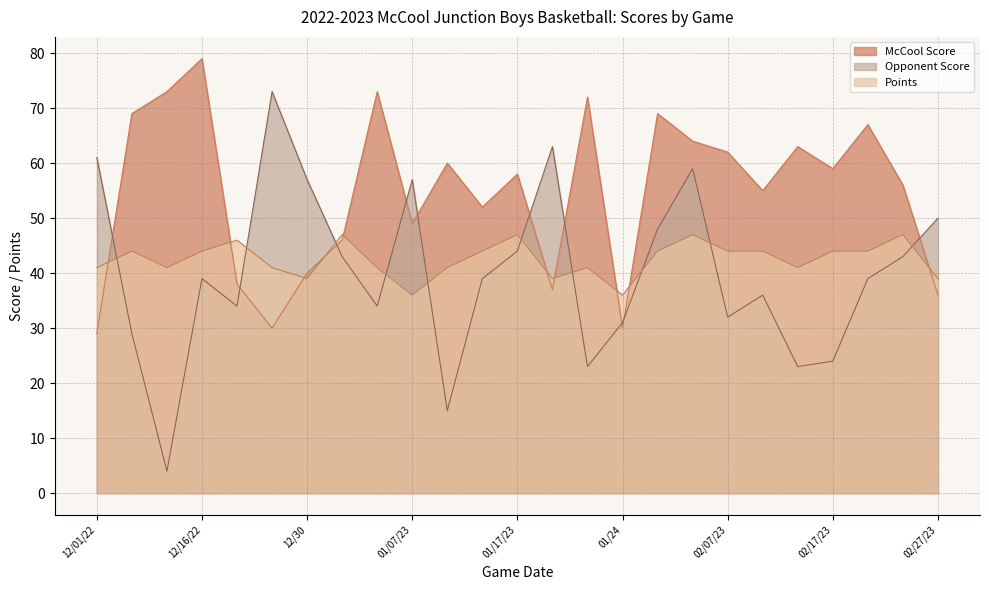

True or false: Opponent Score has more than 0 interior local peaks.

True